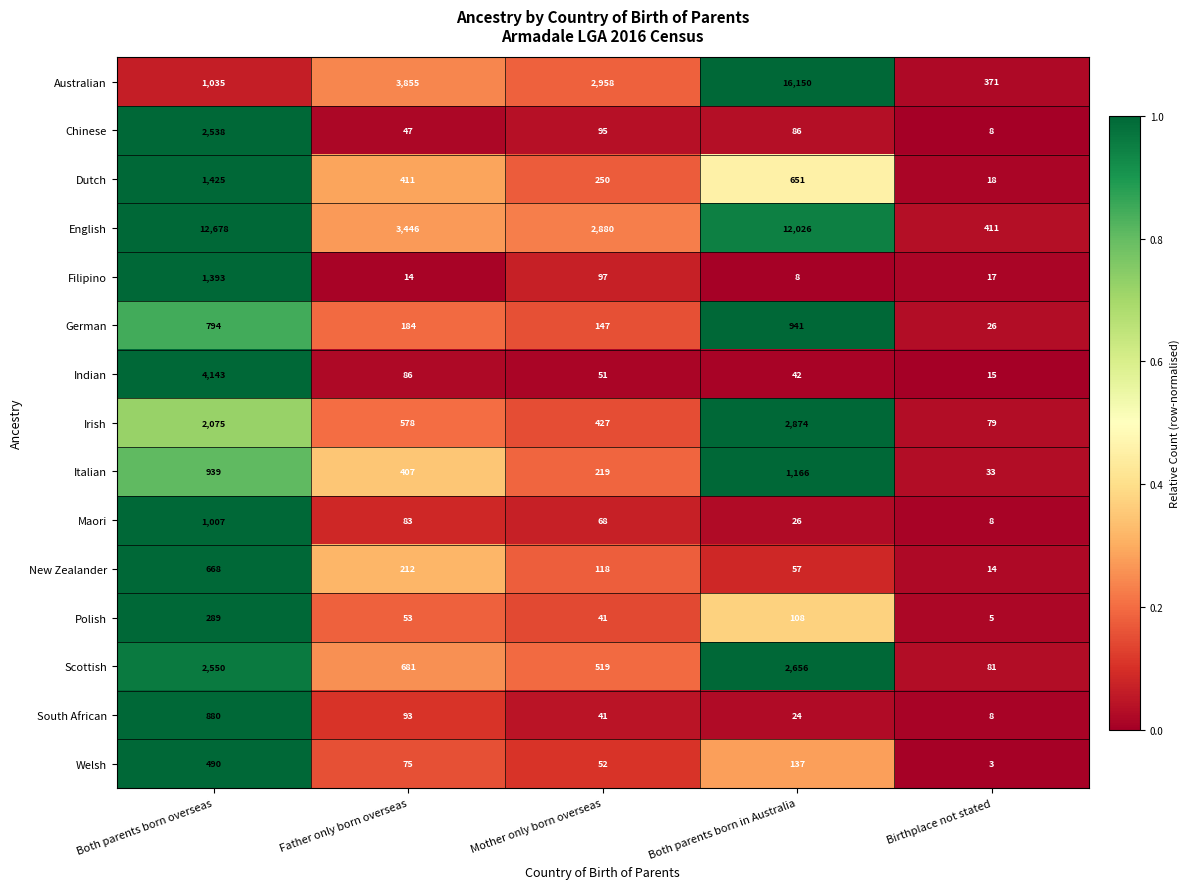

Where does the Indian series first go above 51?

Both parents born overseas